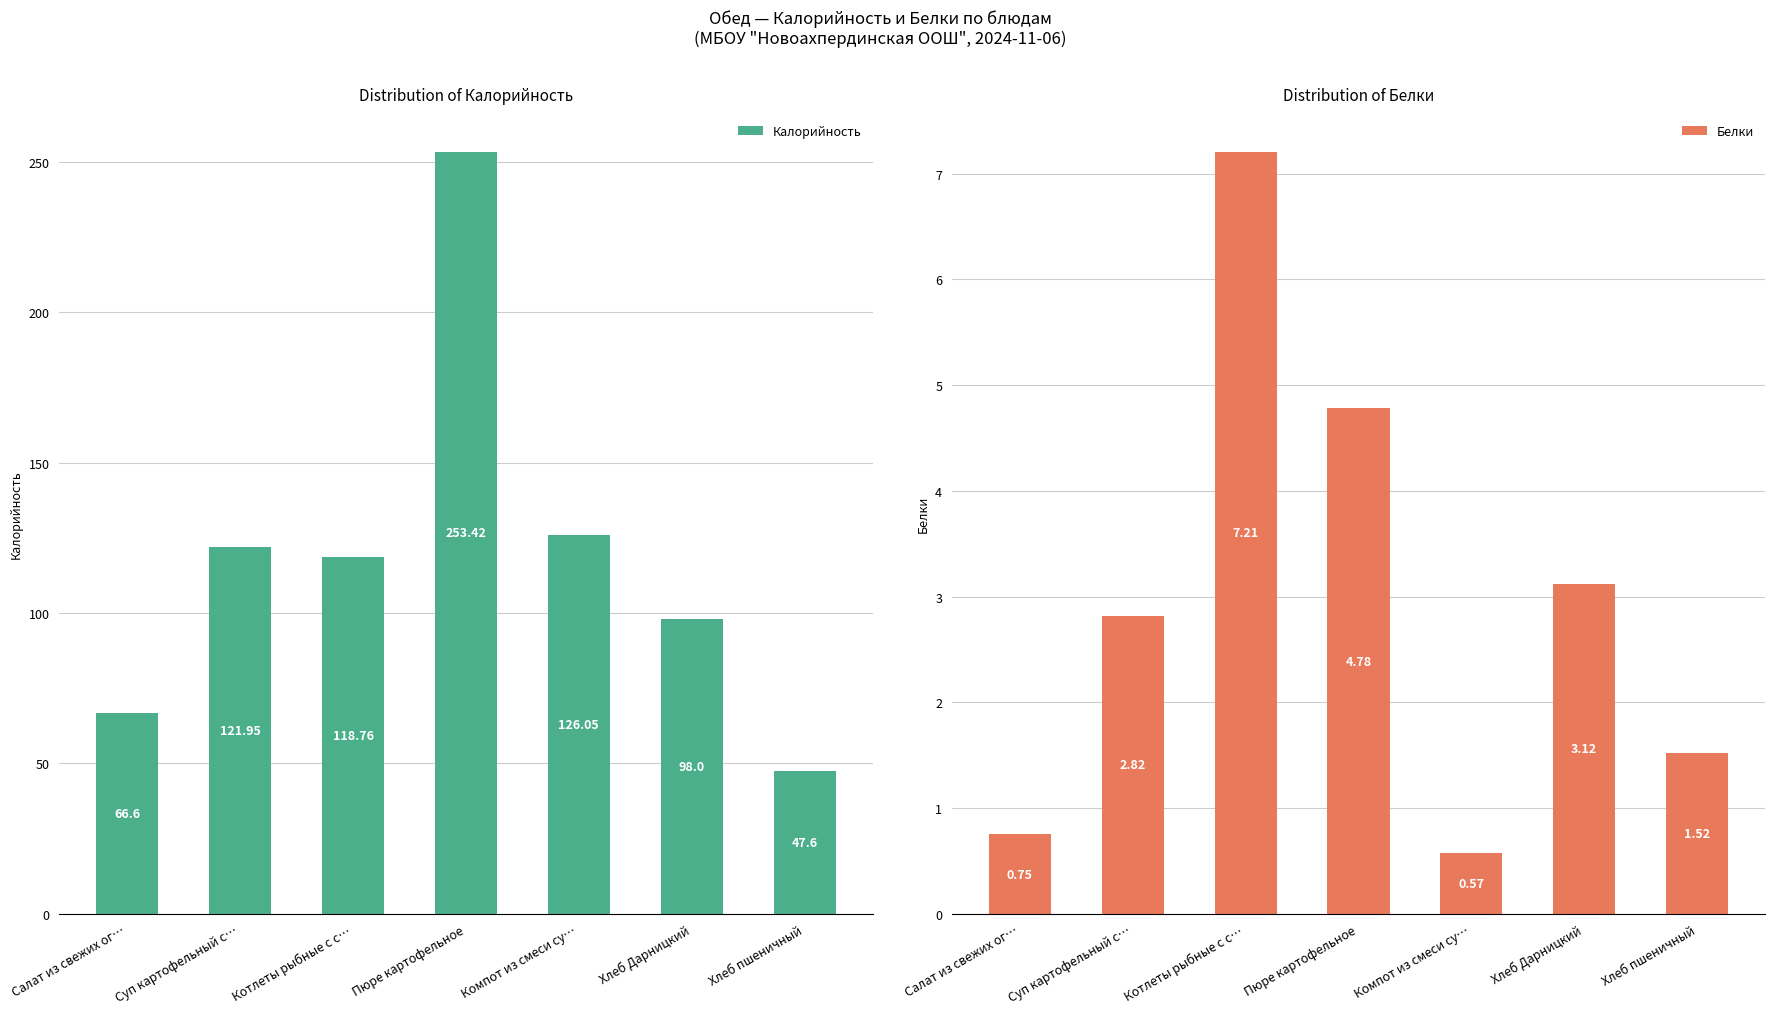

At which label is Белки closest to 3?

Хлеб Дарницкий